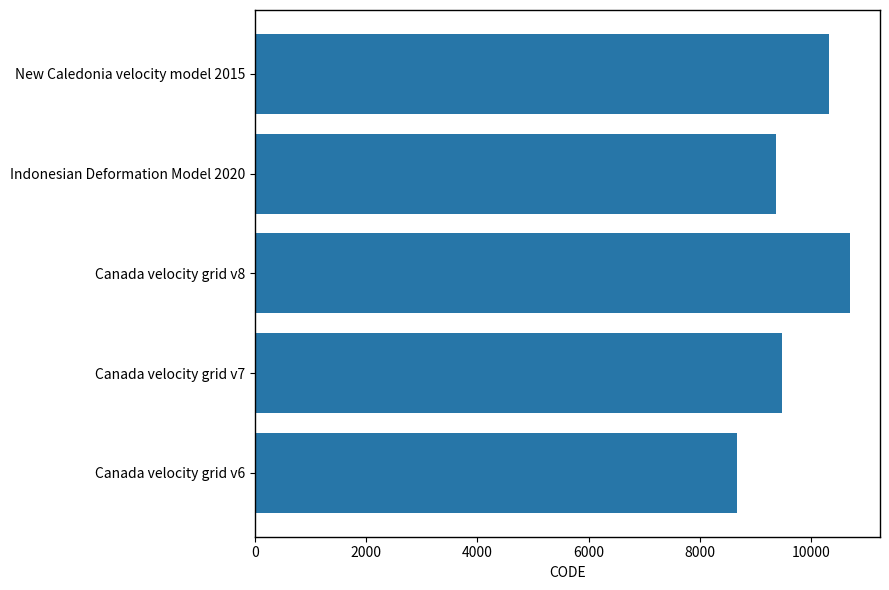

What is the sum of all values?

48564